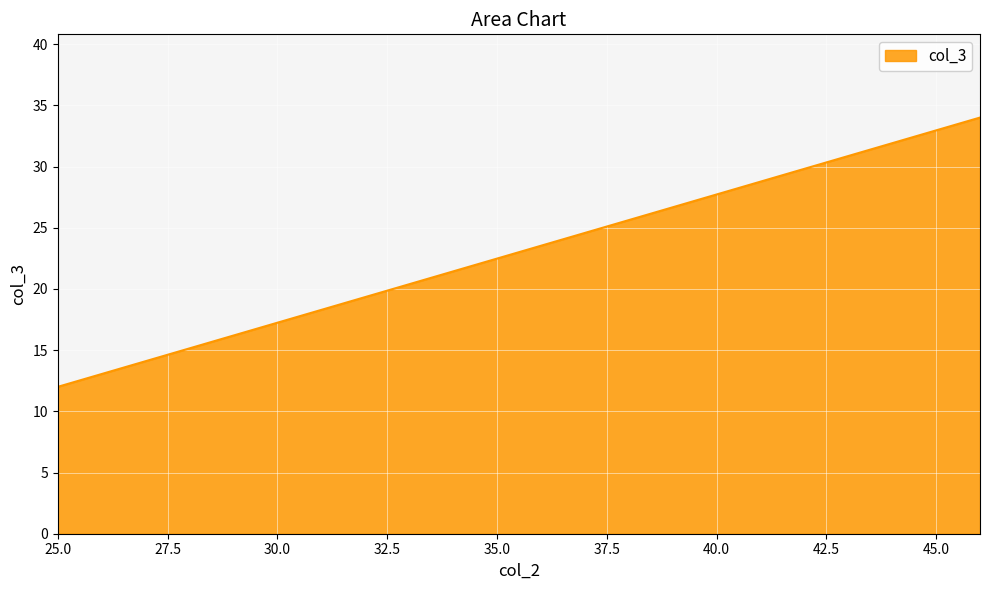

What is the maximum value shown in the chart?

34